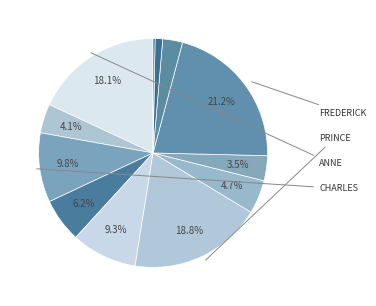

Count the number of slices in the pie.

12